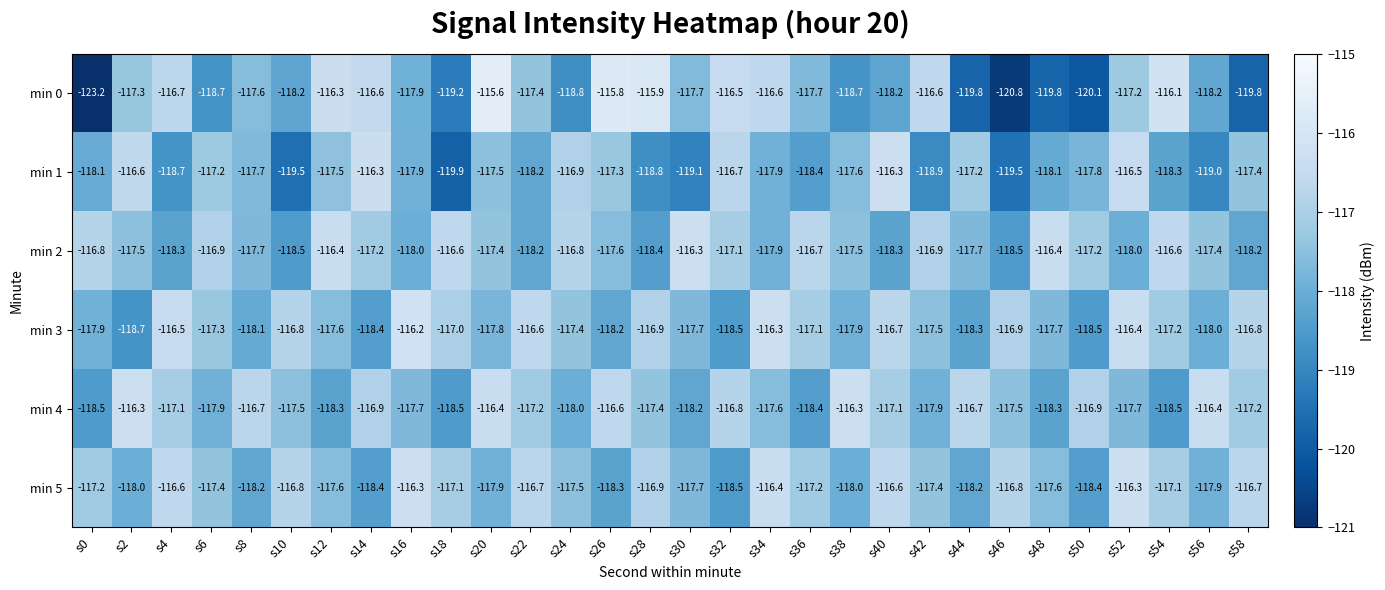

Between s34 and s52, which series saw the biggest shift?

min 1